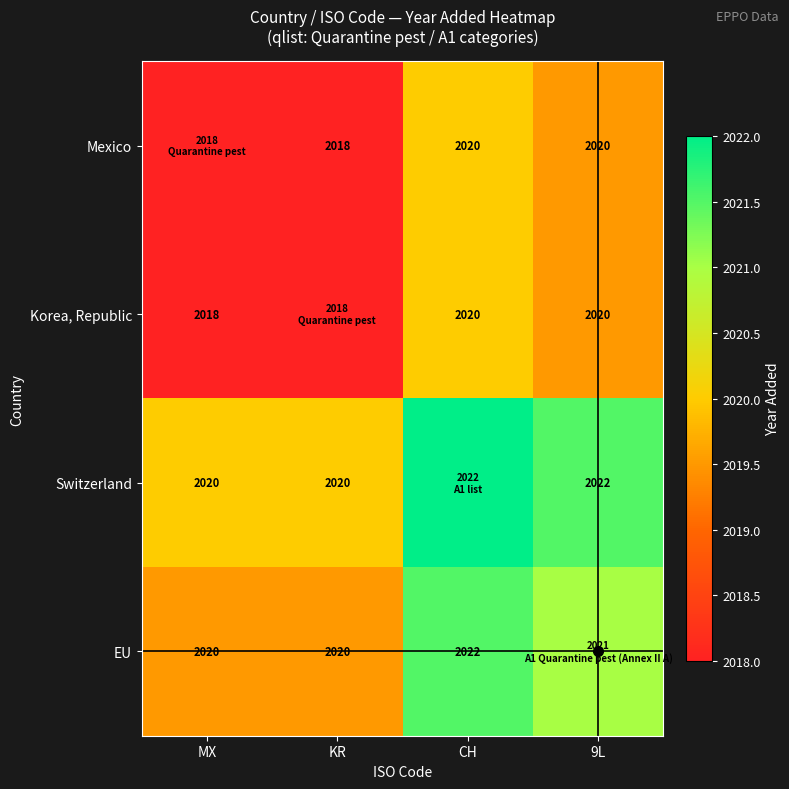

Which has a higher value, MX or CH?

CH